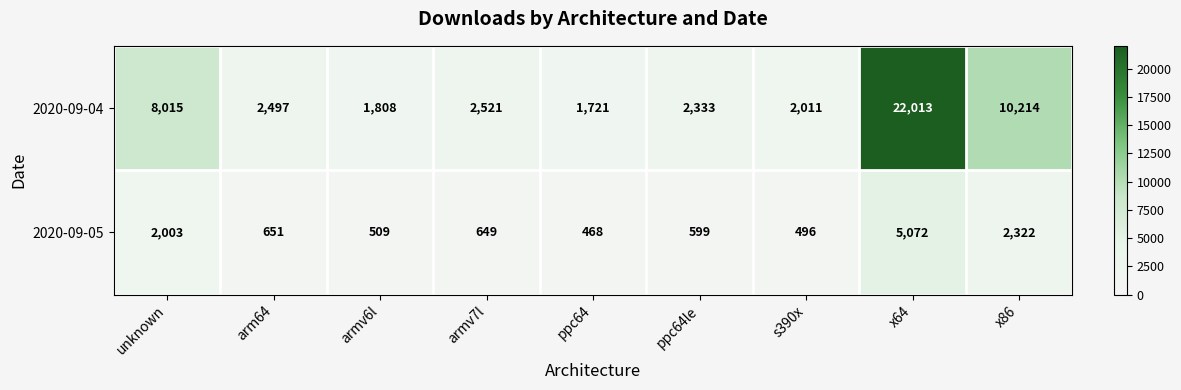

Reading left to right, list all the values displayed in this chart.

2020-09-04: unknown=8015	arm64=2497	armv6l=1808	armv7l=2521	ppc64=1721	ppc64le=2333	s390x=2011	x64=22013	x86=10214
2020-09-05: unknown=2003	arm64=651	armv6l=509	armv7l=649	ppc64=468	ppc64le=599	s390x=496	x64=5072	x86=2322